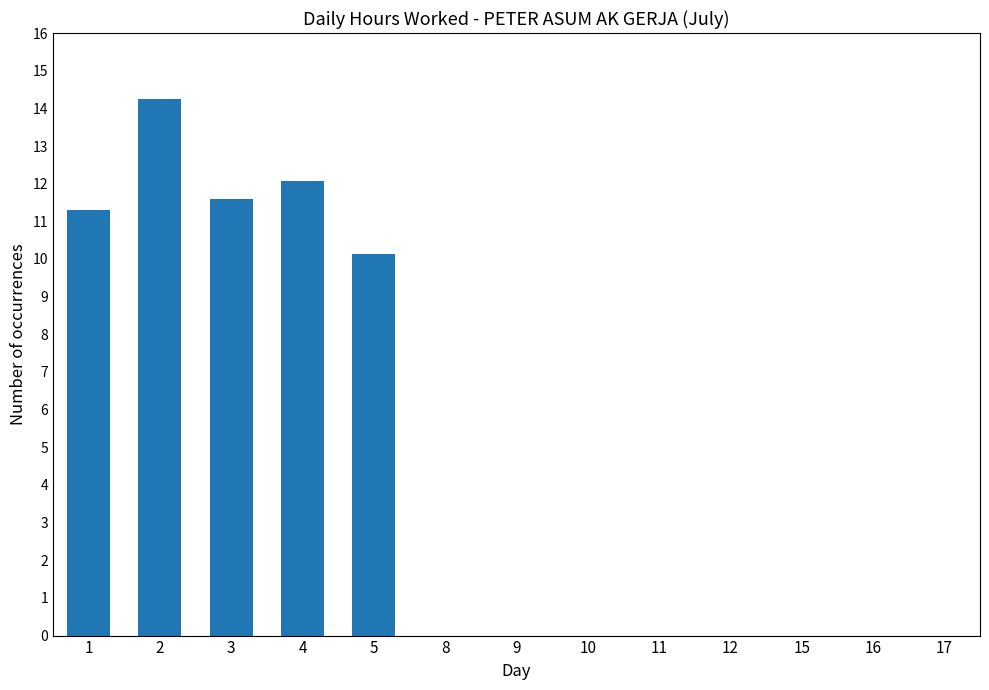

What is the sum of all values?

59.3